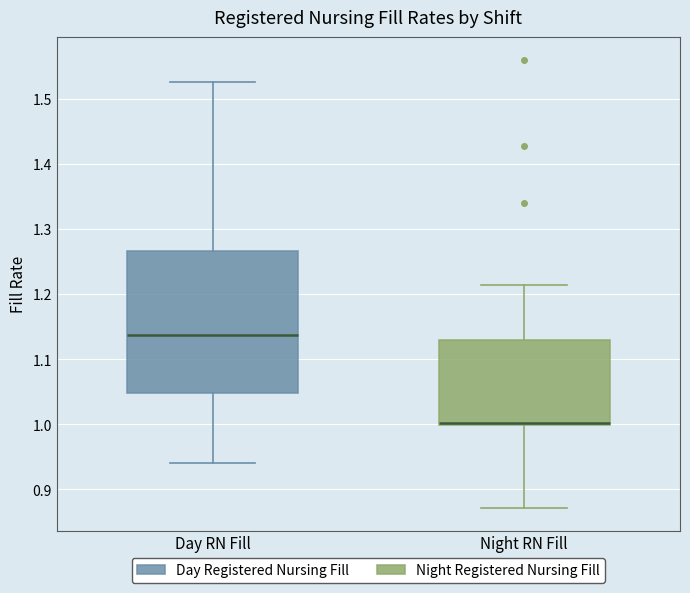

Reading left to right, read every box against the y-axis: the position of its median line, the range the box covers, and the ends of its whiskers. The values are not printed on the chart, so give them approximately, as read against the axis.

Day RN Fill: median 1.14, box 1.05 to 1.27, whiskers 0.94 to 1.53
Night RN Fill: median 1.00 (drawn on the box's lower edge), box 1.00 to 1.13, whiskers 0.87 to 1.21